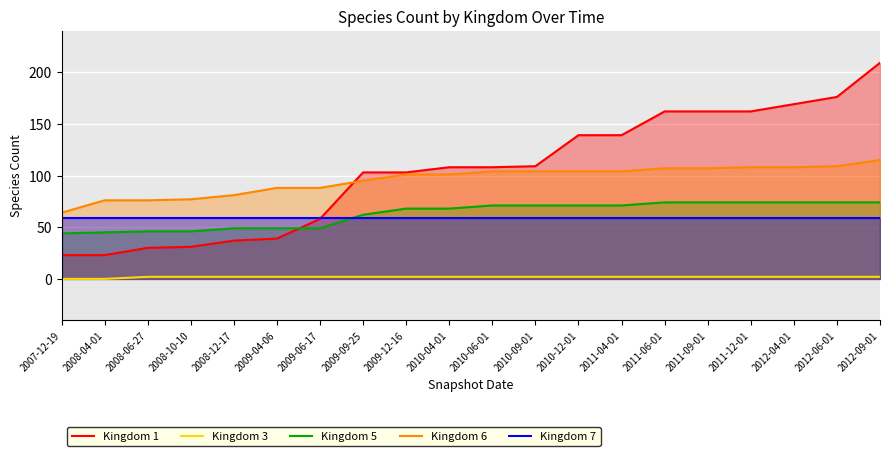

How many lines are shown in the chart?

5